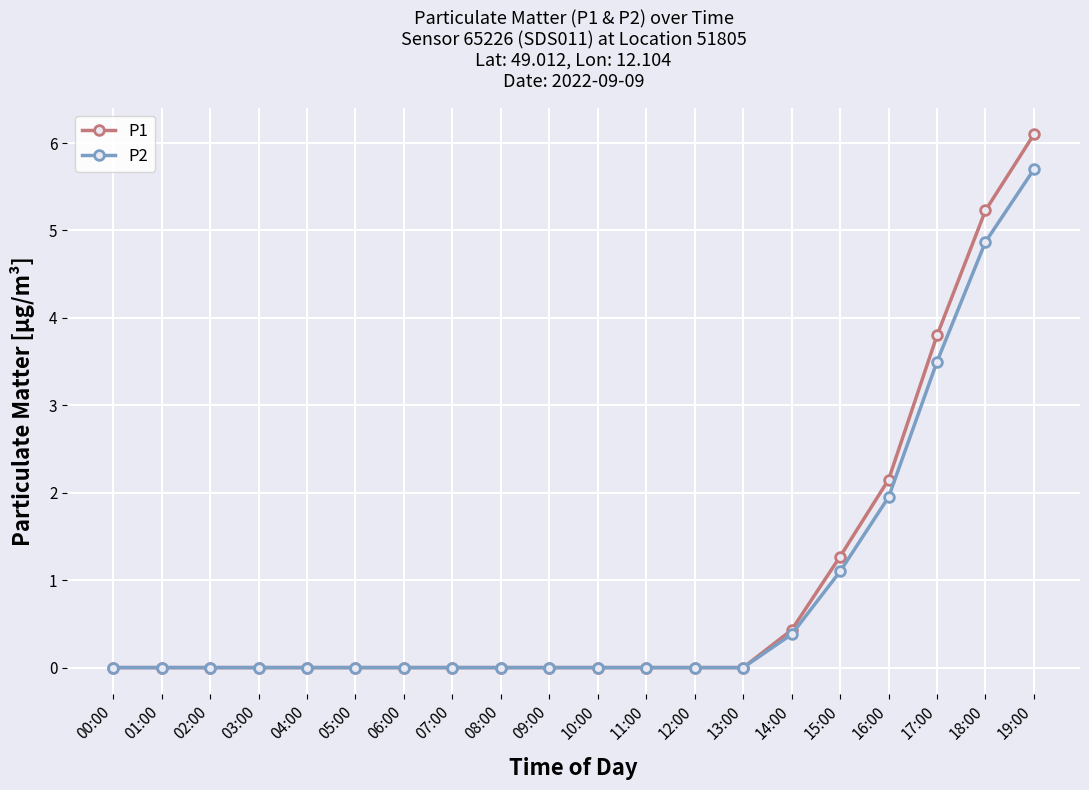

What is the maximum value shown in the chart?

6.1